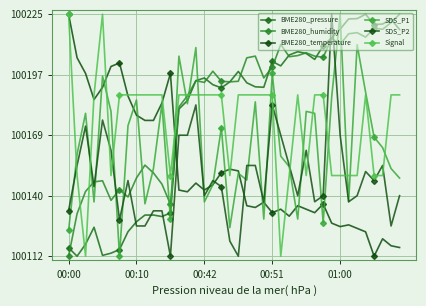

Does the chart have visible grid lines?

Yes